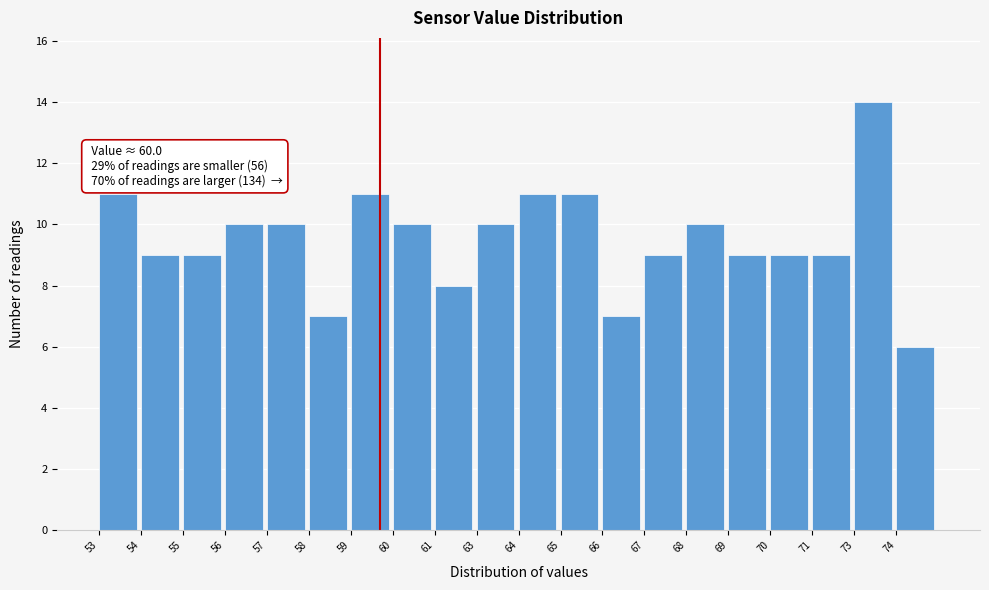

Reading left to right, extract all data points from this chart.

53=11	54=9	55=9	56=10	57=10	58=7	59=11	60=10	61=8	63=10	64=11	65=11	66=7	67=9	68=10	69=9	70=9	71=9	73=14	74=6